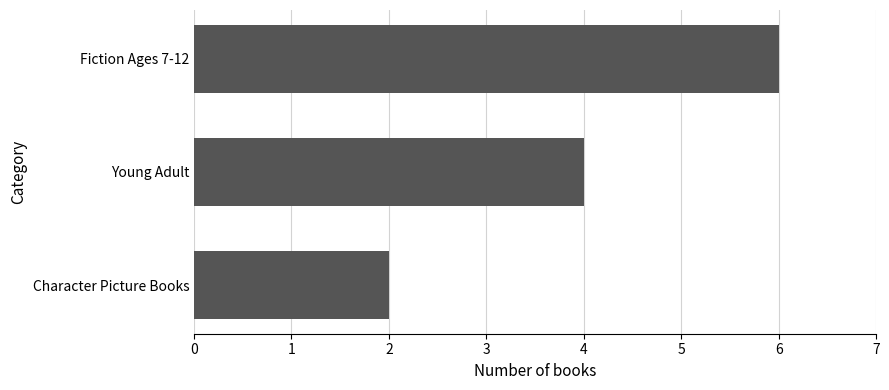

List the labels in order of value, largest first.

Fiction Ages 7-12, Young Adult, Character Picture Books